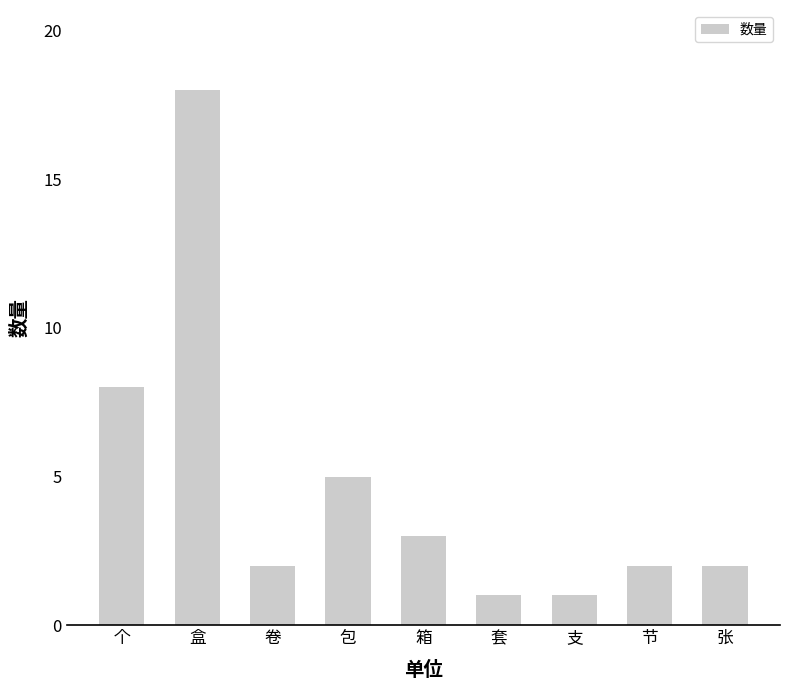

Reading right to left, transcribe all the data shown in this chart.

2	2	1	1	3	5	2	18	8